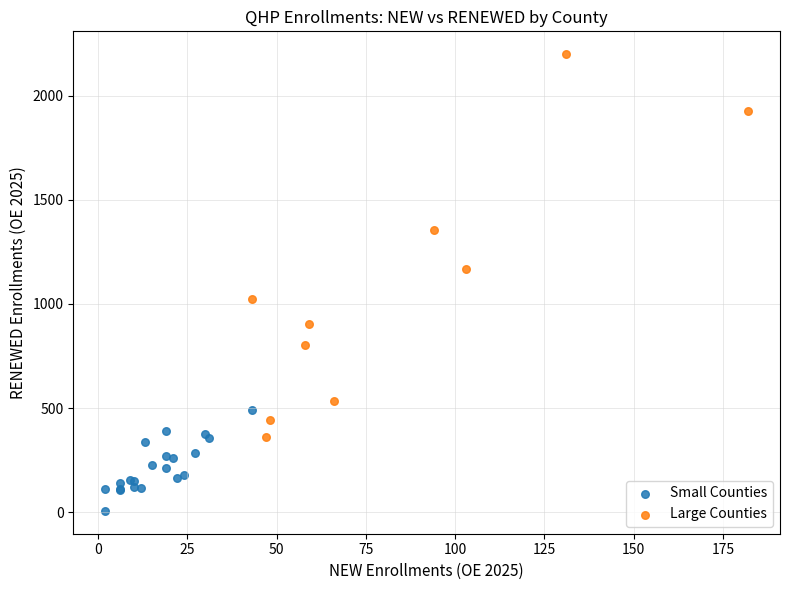

Which series has the widest spread of Y values?

Large Counties